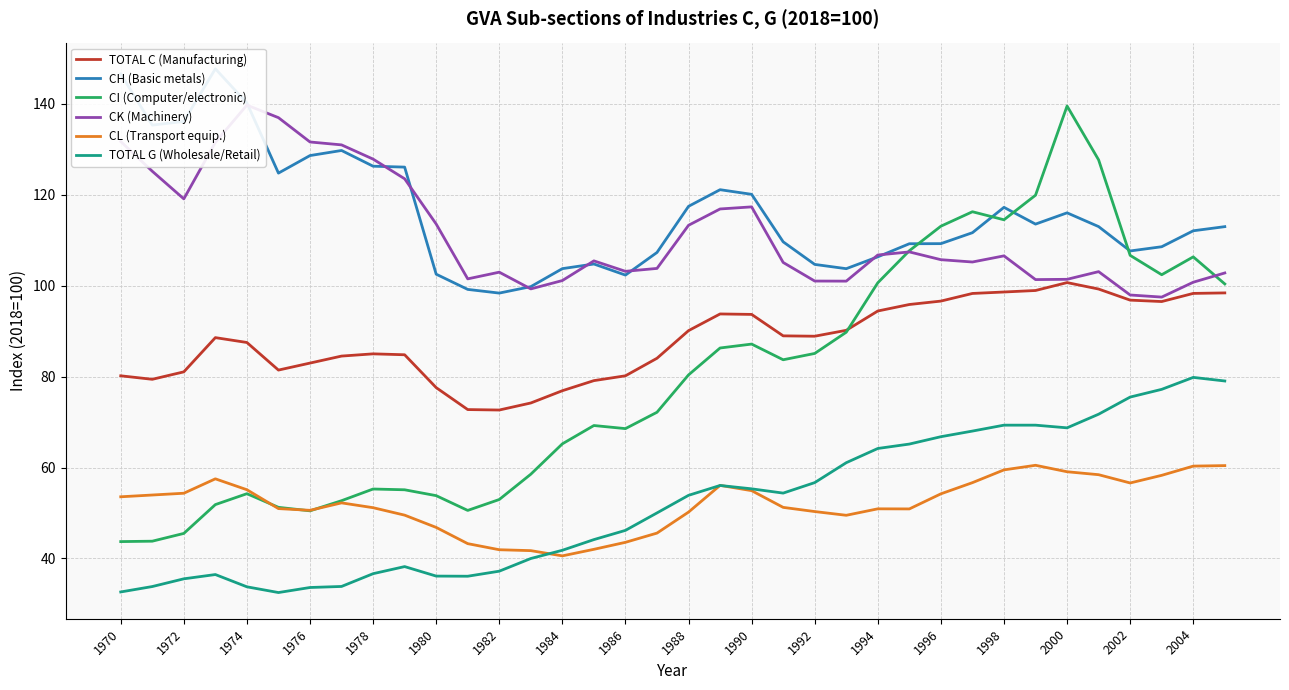

Reading left to right, transcribe all the data shown in this chart.

TOTAL C (Manufacturing): 80.2	79.4	81.1	88.6	87.5	81.5	83.0	84.5	85.0	84.8	77.6	72.8	72.7	74.2	76.9	79.1	80.2	84.0	90.1	93.8	93.7	89.0	88.9	90.2	94.5	95.9	96.6	98.3	98.6	99.0	100.7	99.3	96.8	96.5	98.3	98.4
CH (Basic metals): 146.6	135.3	136.2	147.7	140.2	124.8	128.7	129.8	126.3	126.1	102.5	99.2	98.4	99.8	103.8	104.8	102.3	107.3	117.5	121.1	120.1	109.7	104.7	103.8	106.4	109.2	109.3	111.7	117.3	113.6	116.0	113.0	107.7	108.6	112.1	113.0
CI (Computer/electronic): 43.7	43.8	45.5	51.9	54.2	51.2	50.5	52.7	55.3	55.1	53.8	50.6	53.0	58.5	65.2	69.2	68.6	72.2	80.4	86.3	87.2	83.7	85.1	89.8	100.7	107.7	113.1	116.3	114.5	119.9	139.6	127.7	106.7	102.4	106.4	100.4
CK (Machinery): 131.7	125.2	119.1	131.6	139.8	137.0	131.6	131.0	127.9	123.5	113.6	101.5	103.0	99.3	101.2	105.5	103.2	103.8	113.3	116.9	117.4	105.1	101.0	101.0	106.8	107.5	105.7	105.2	106.6	101.4	101.4	103.1	98.0	97.5	100.8	102.8
CL (Transport equip.): 53.6	54.0	54.4	57.5	55.1	51.0	50.6	52.2	51.2	49.5	46.8	43.3	41.9	41.7	40.6	42.0	43.5	45.6	50.2	56.1	54.9	51.2	50.3	49.5	50.9	50.9	54.2	56.7	59.5	60.5	59.1	58.4	56.6	58.3	60.3	60.4
TOTAL G (Wholesale/Retail): 32.6	33.8	35.5	36.5	33.8	32.5	33.6	33.8	36.6	38.2	36.1	36.1	37.2	40.0	41.8	44.1	46.2	50.0	53.9	56.1	55.3	54.4	56.7	61.1	64.2	65.2	66.8	68.0	69.3	69.3	68.7	71.7	75.5	77.2	79.8	79.0